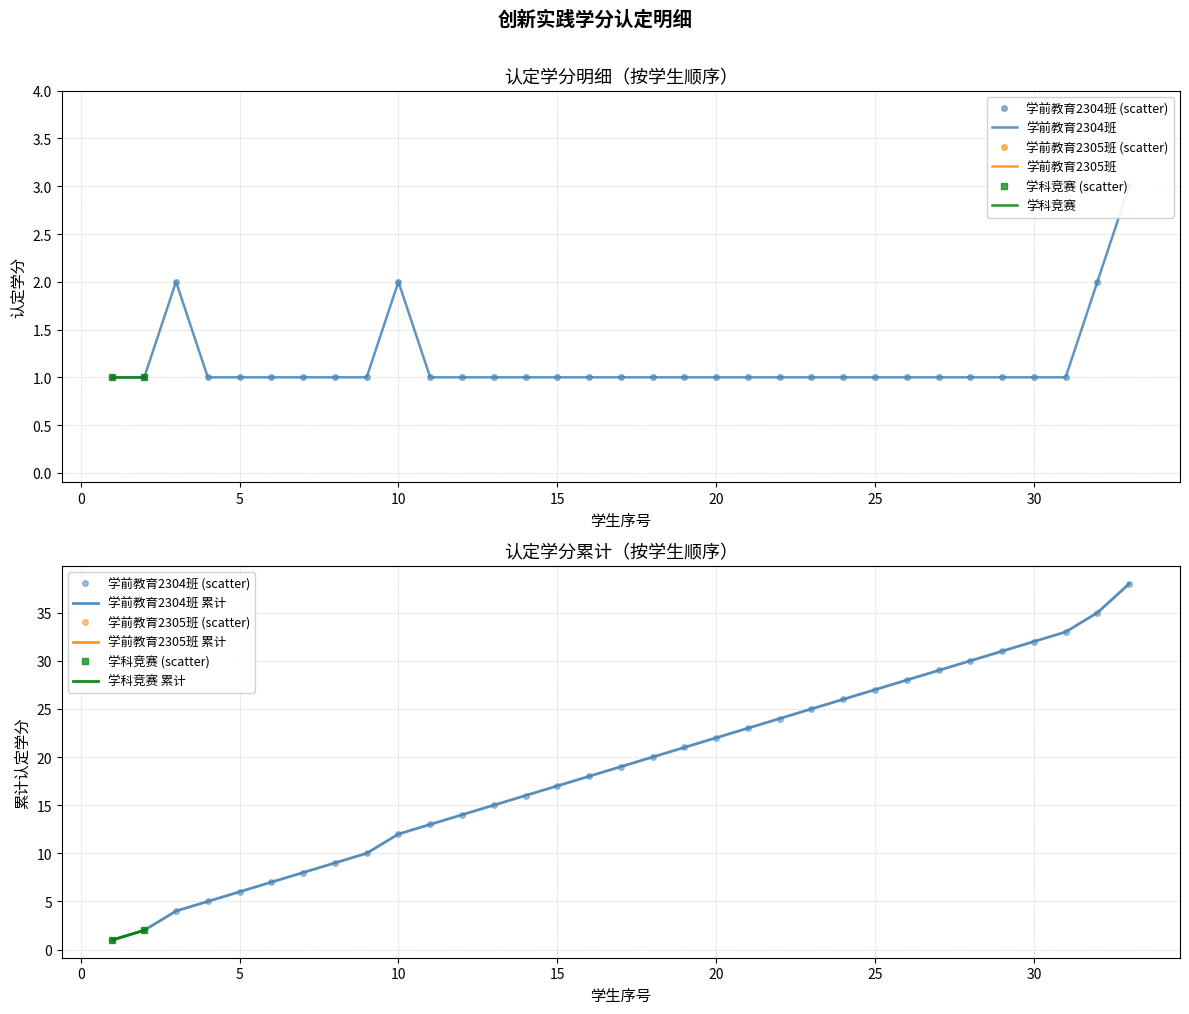

What is the minimum value shown in the chart?

1